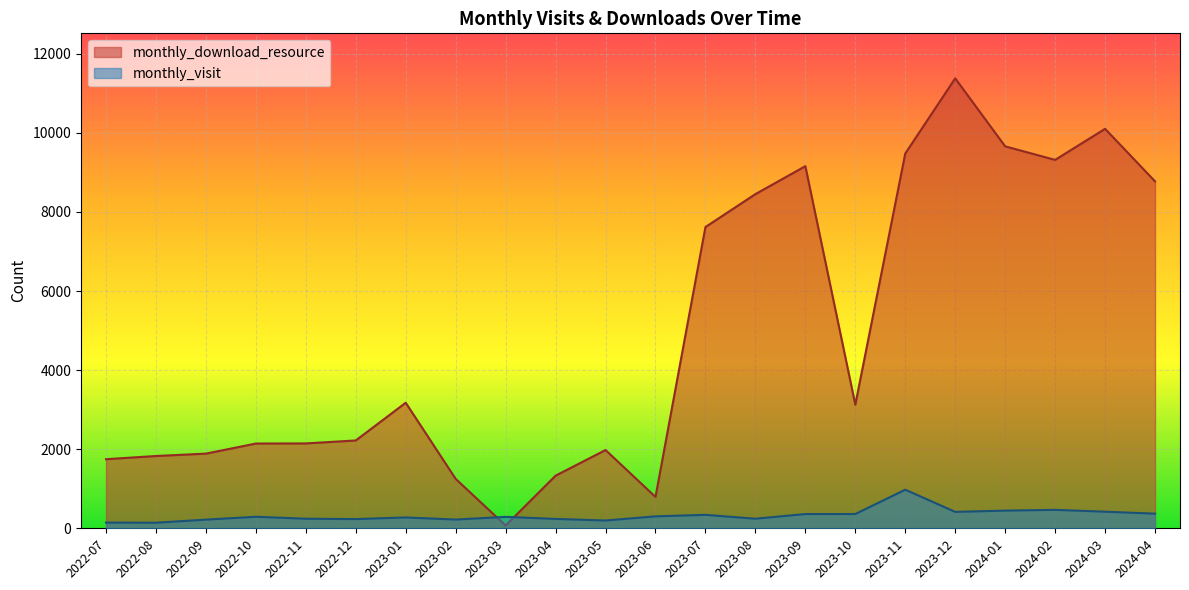

Reading right to left, extract all data points from this chart.

monthly_visit: 370	420	466	447	415	976	361	360	242	340	302	197	237	289	221	274	233	242	291	219	141	144
monthly_download_resource: 8773	10101	9316	9658	11378	9477	3126	9157	8450	7618	793	1979	1331	70	1249	3175	2221	2146	2143	1888	1828	1747